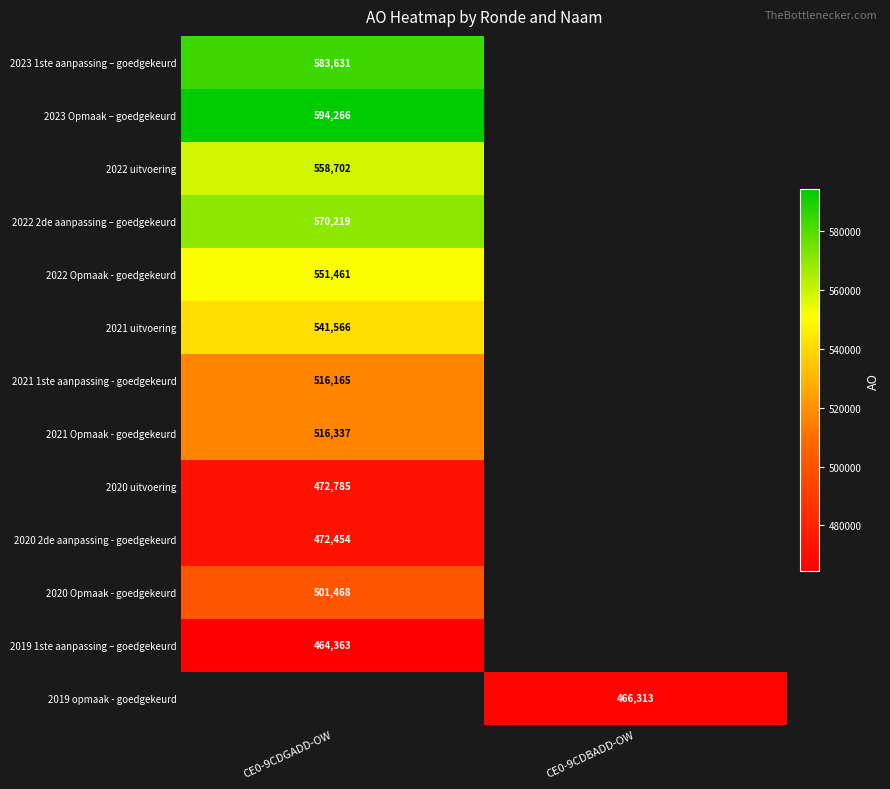

The 2019 opmaak - goedgekeurd series shows 466313 at CE0-9CDBADD-OW. True or false?

True